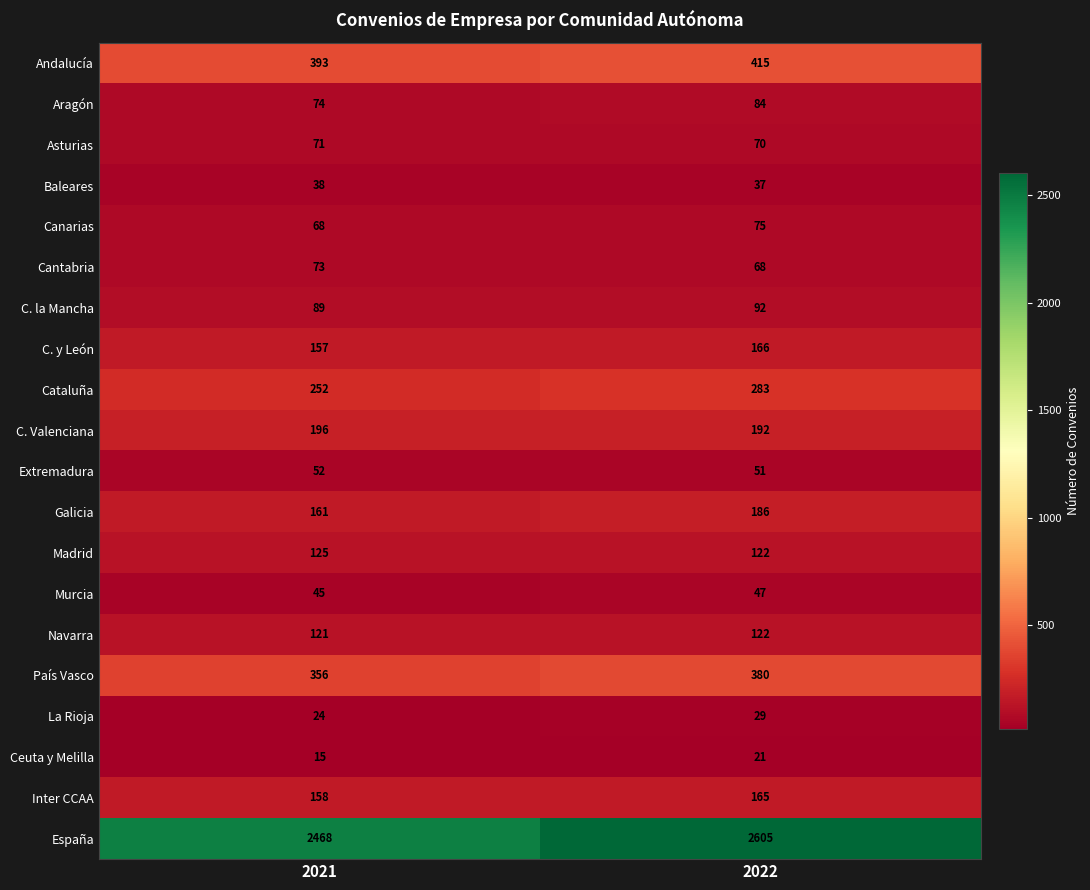

What is the average value of the Baleares series?

38